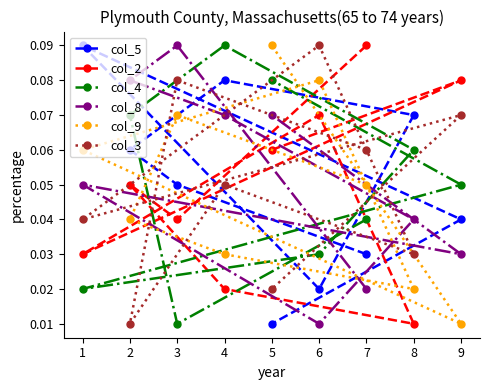

At which category is the sum across all series the highest?

3